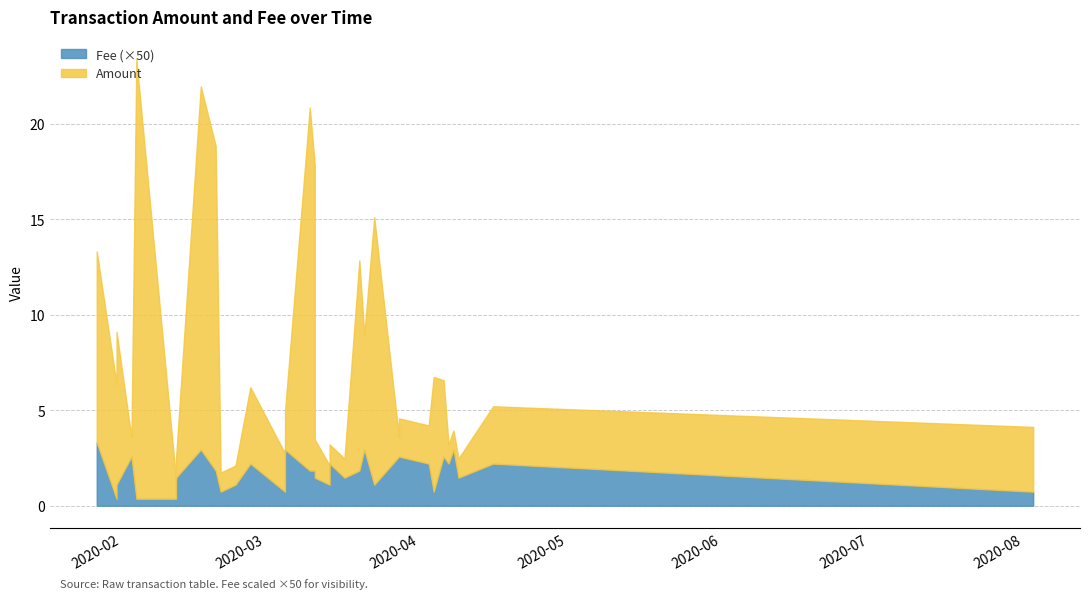

What is the difference between the maximum and second lowest values in the Fee series?

0.1